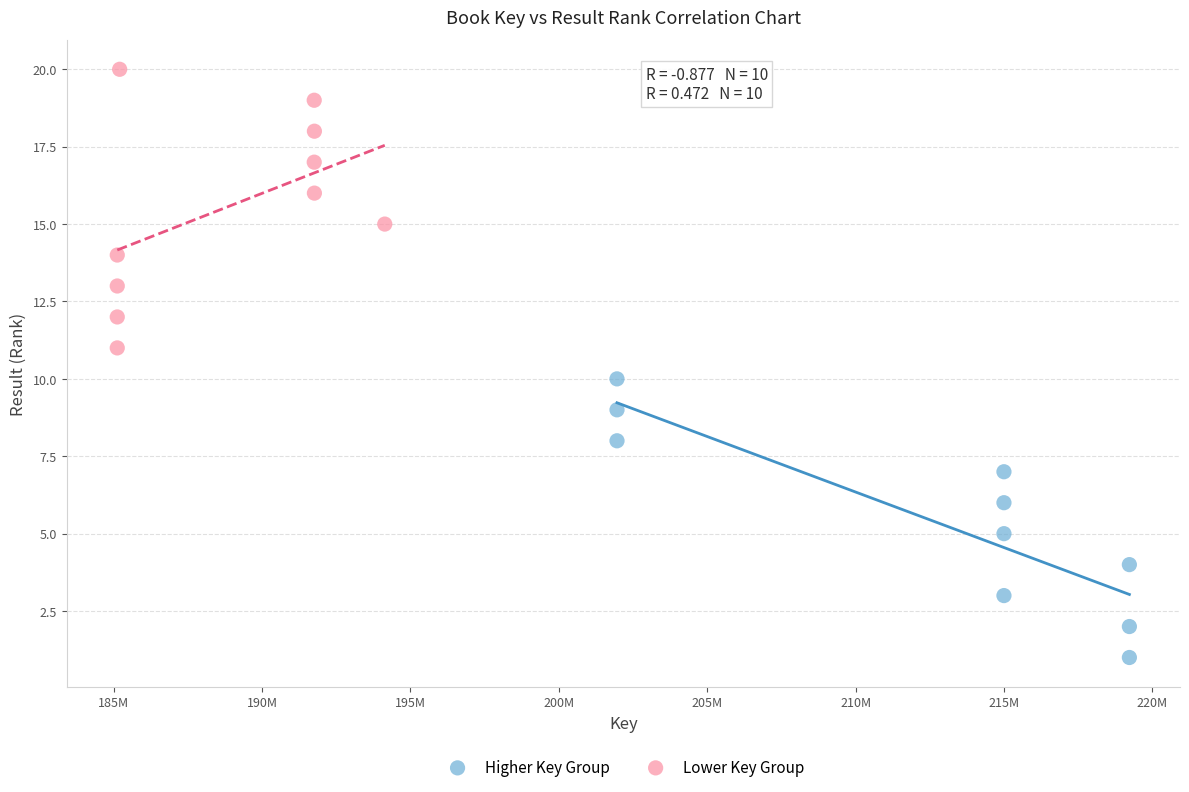

Which series contains the highest Y value?

Lower Key Group